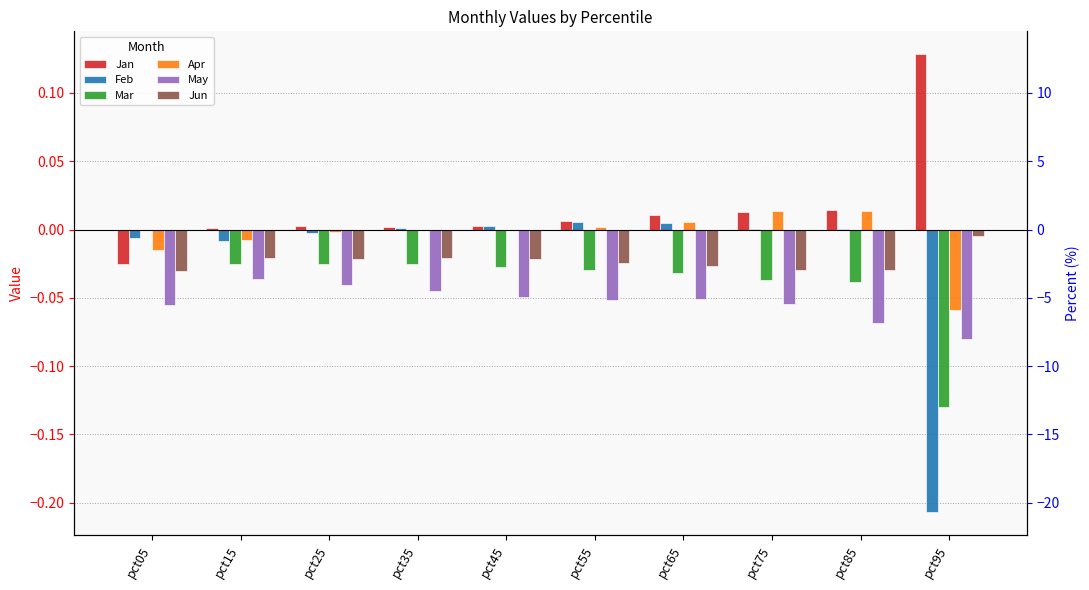

How many data points does each series have?

10